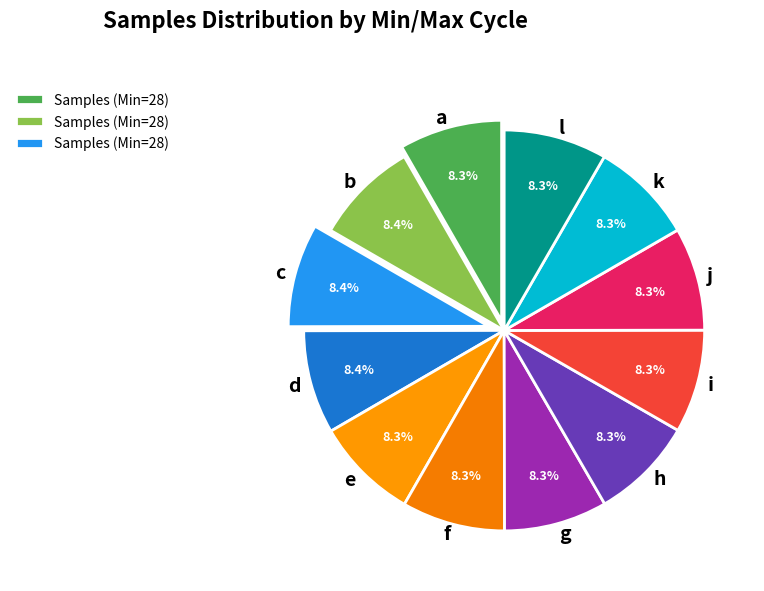

Is there any slice that represents more than half of the pie?

No